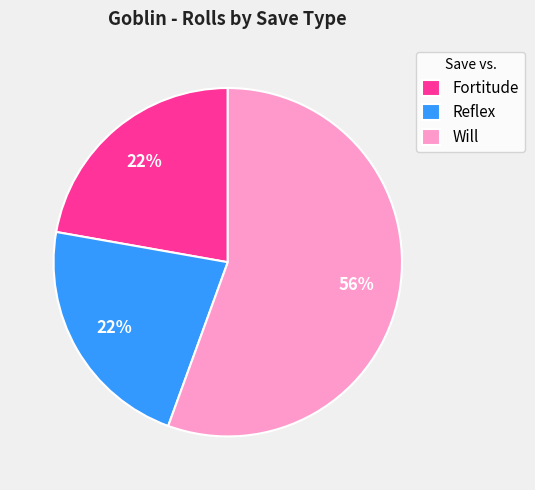

To the nearest percent, what is the average slice percentage?

33%